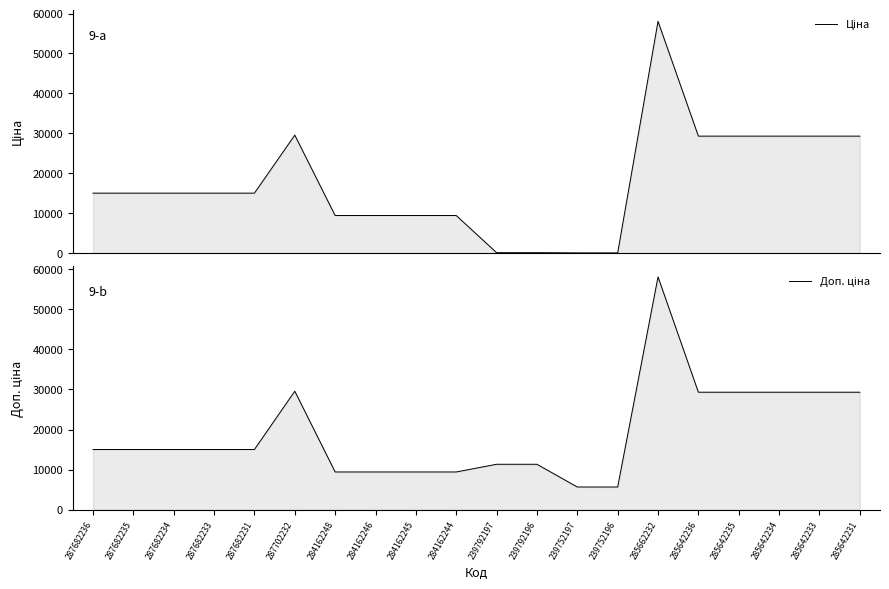

True or false: Ціна and Доп. ціна cross at least once.

False